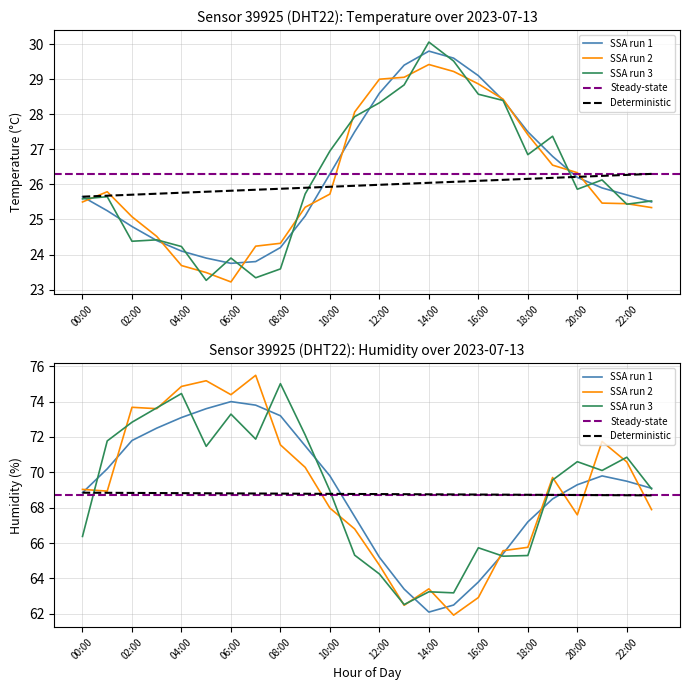

What is the difference between the highest and lowest values at 00:00?

43.2